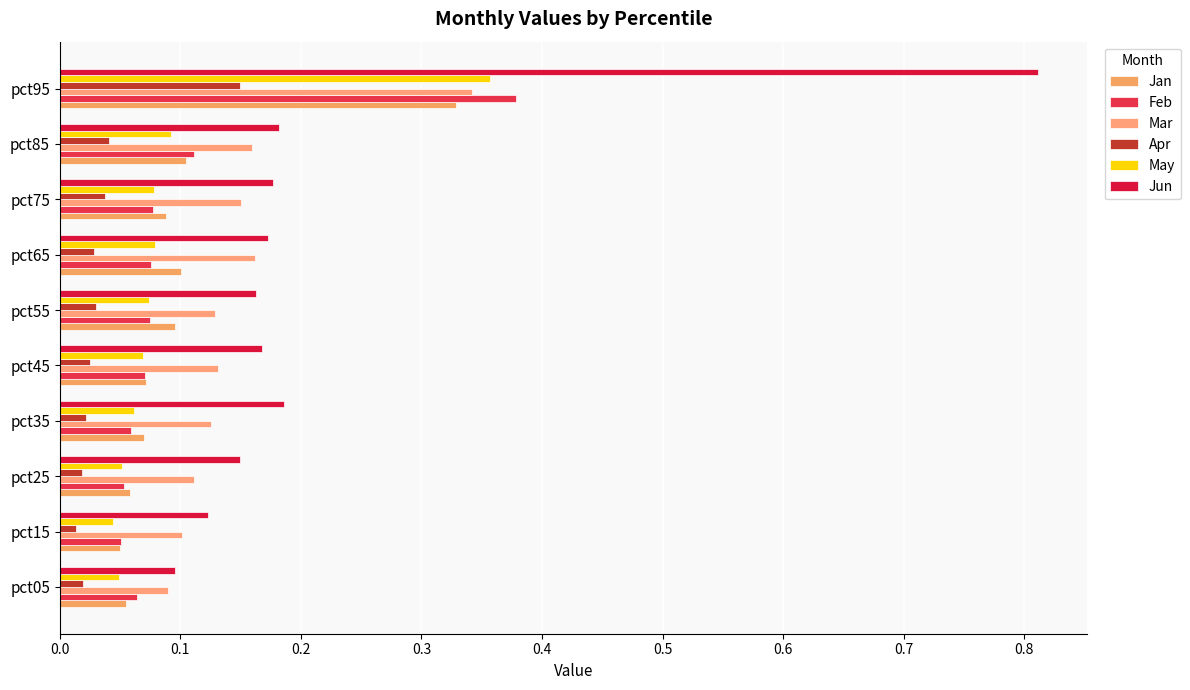

Reading left to right, transcribe all the data shown in this chart.

Jan: 0.1	0.1	0.1	0.1	0.1	0.1	0.1	0.1	0.1	0.3
Feb: 0.1	0.1	0.1	0.1	0.1	0.1	0.1	0.1	0.1	0.4
Mar: 0.1	0.1	0.1	0.1	0.1	0.1	0.2	0.2	0.2	0.3
Apr: 0.0	0.0	0.0	0.0	0.0	0.0	0.0	0.0	0.0	0.1
May: 0.0	0.0	0.1	0.1	0.1	0.1	0.1	0.1	0.1	0.4
Jun: 0.1	0.1	0.1	0.2	0.2	0.2	0.2	0.2	0.2	0.8